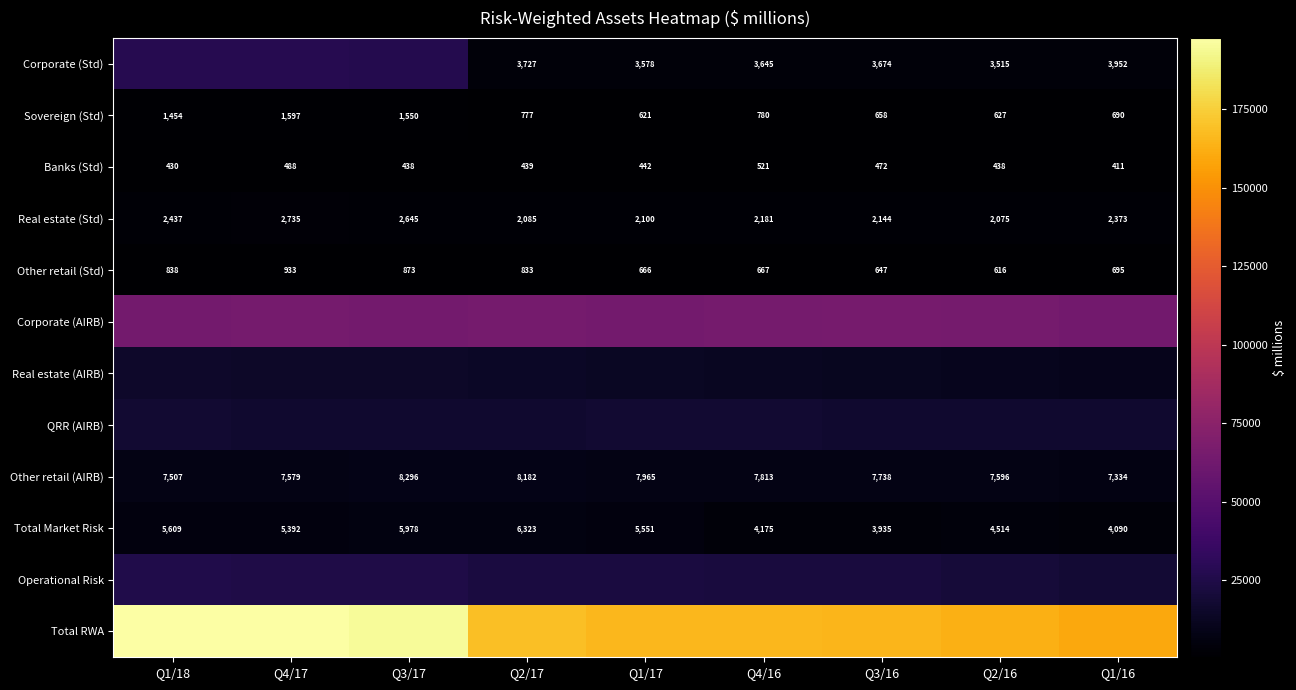

Which has a higher value, Q1/16 or Q4/16?

Q1/16